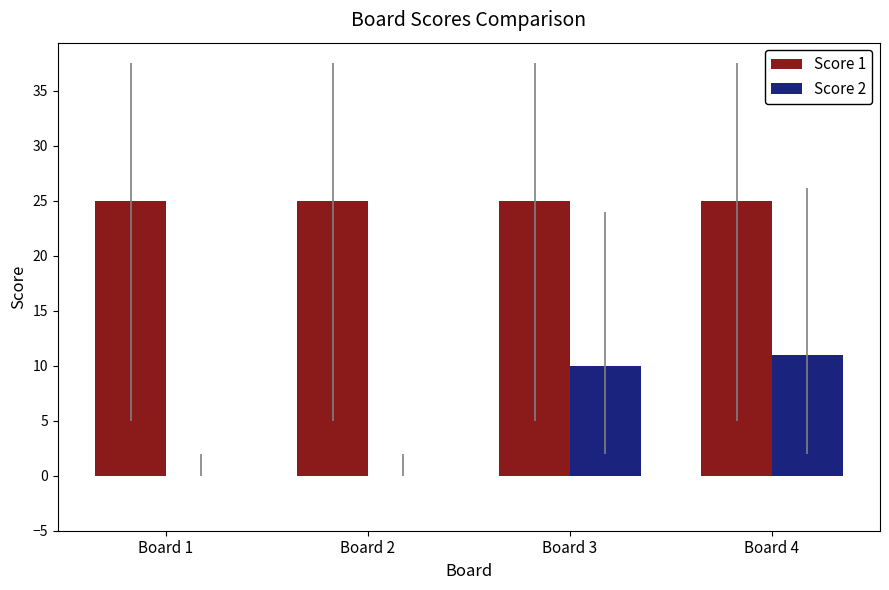

Which series has the largest range (max minus min)?

Score 2